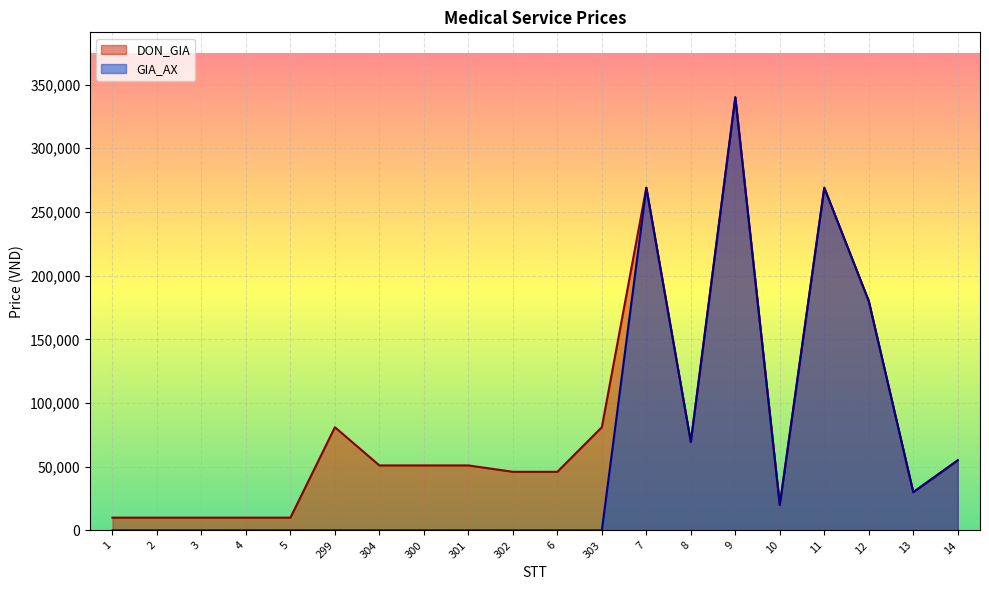

Reading left to right, list all the values displayed in this chart.

DON_GIA: 1=10000	2=10000	3=10000	4=10000	5=10000	299=81000	304=51000	300=51000	301=51000	302=46000	6=46000	303=81000	7=269000	8=69500	9=340000	10=20000	11=269000	12=180000	13=30000	14=55000
GIA_AX: 1=0	2=0	3=0	4=0	5=0	299=0	304=0	300=0	301=0	302=0	6=0	303=0	7=269000	8=69500	9=340000	10=20000	11=269000	12=180000	13=30000	14=55000